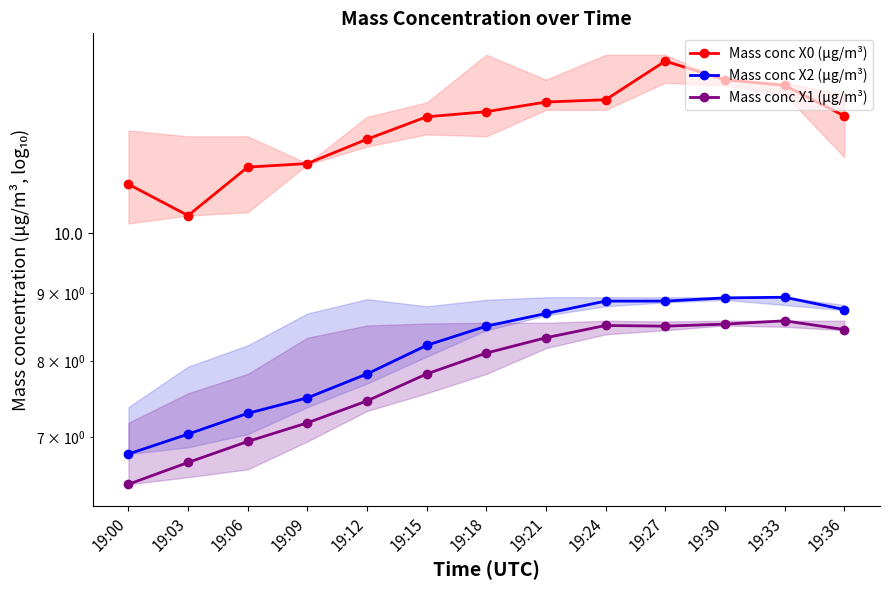

Count the number of categories in the chart.

13